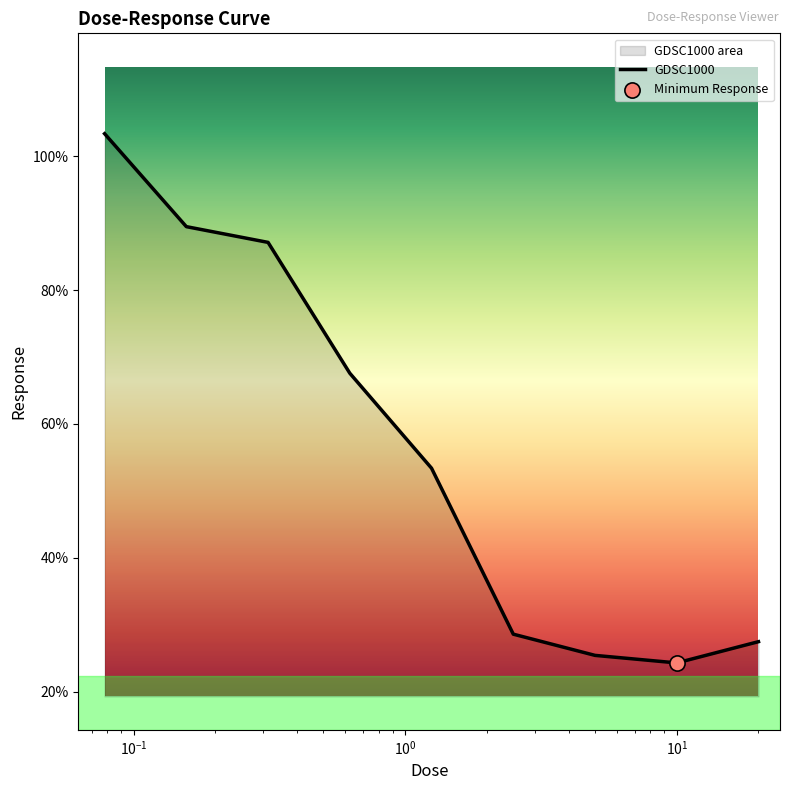

What is the difference between the maximum and minimum values?

79.1